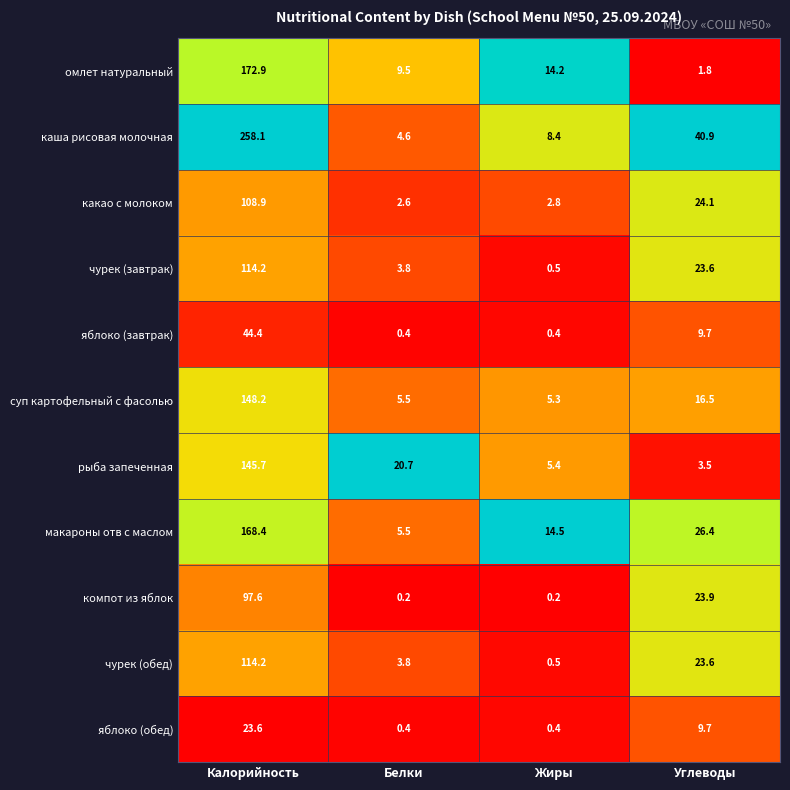

How many values in the яблоко (обед) series exceed 9?

2